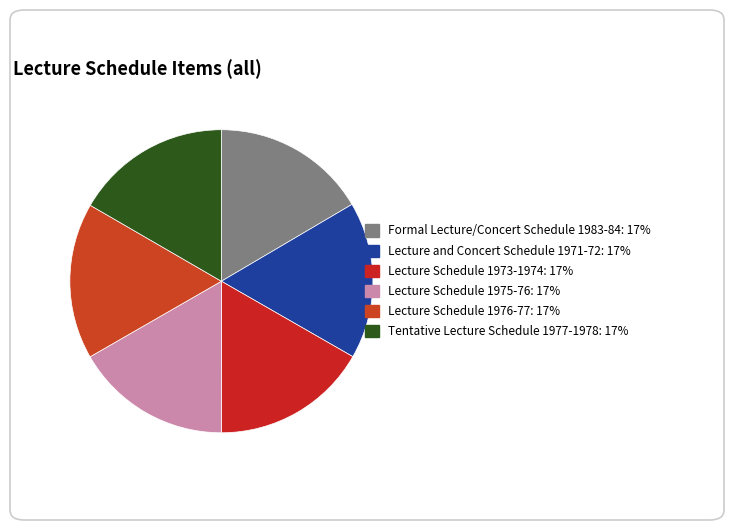

How many slices are in this pie chart?

6